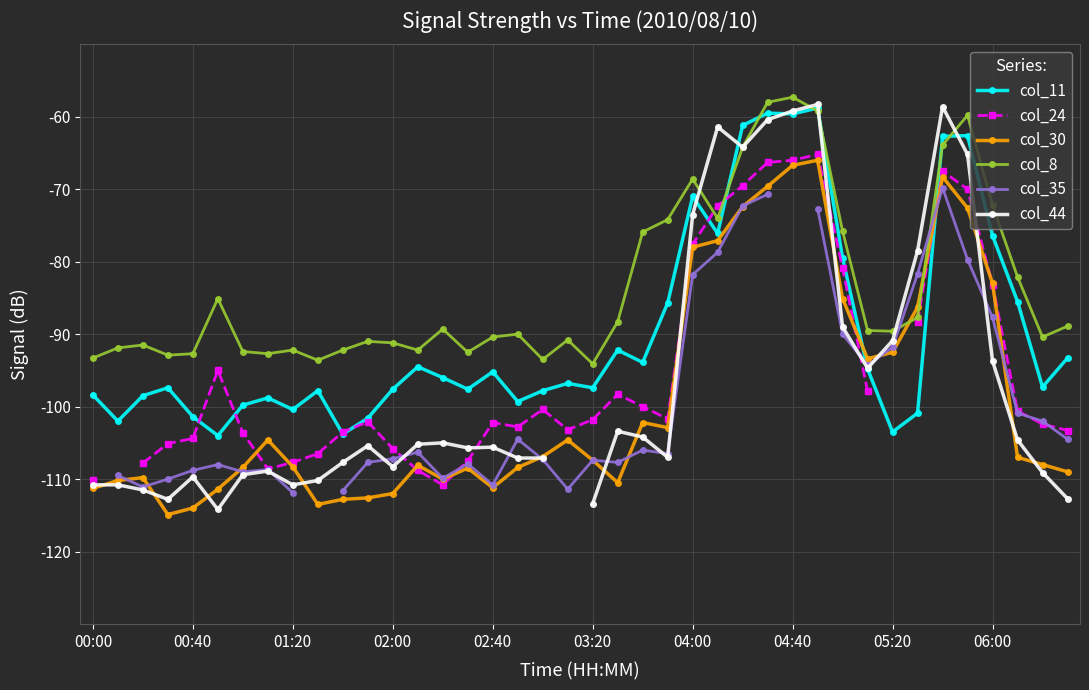

How many interior local valleys does the col_35 series have?

8